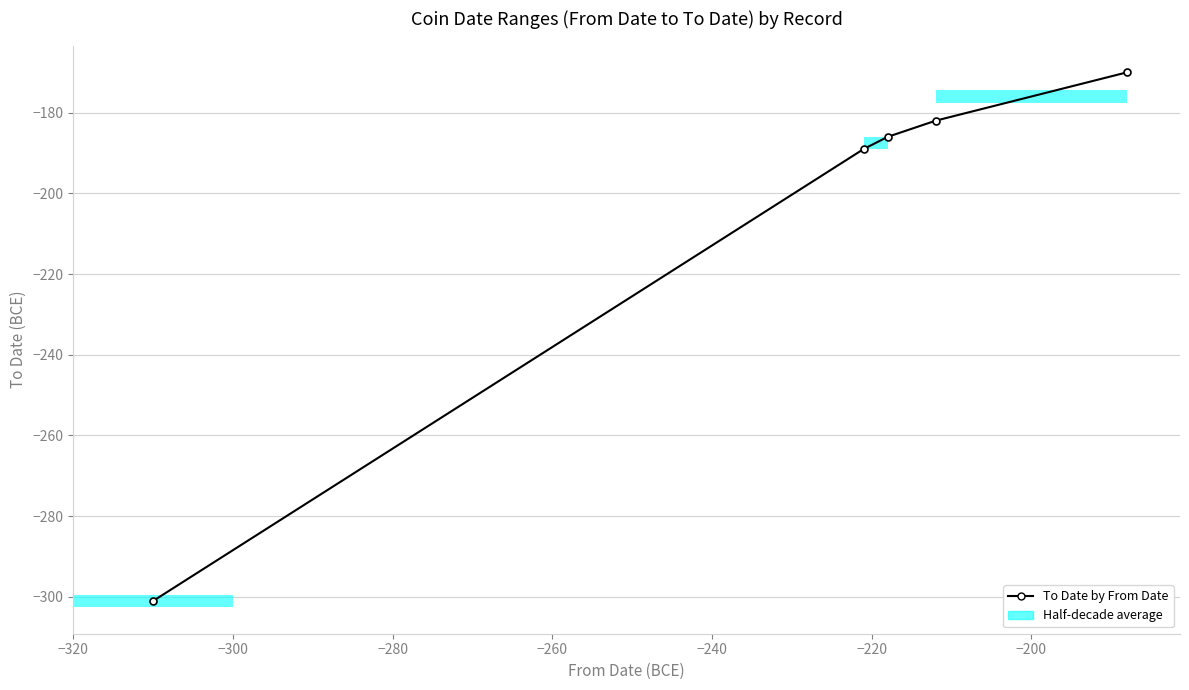

What is the maximum value shown in the chart?

-170